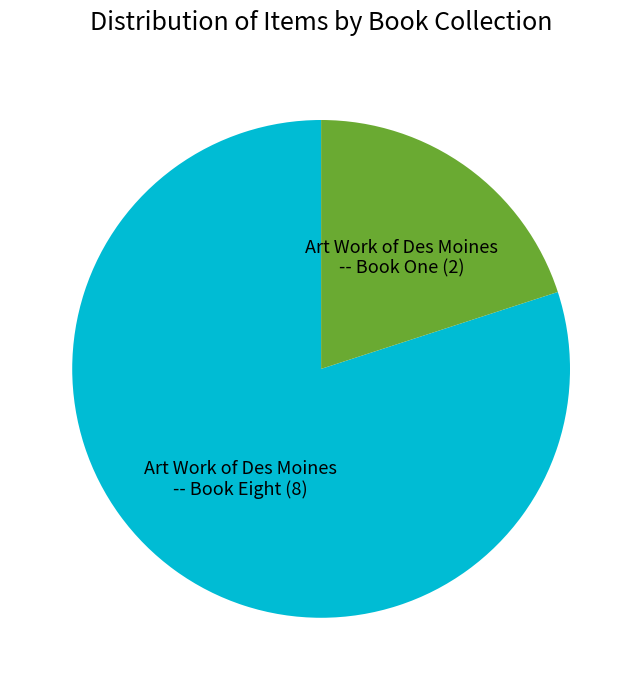

The Art Work of Des Moines -- Book Eight (8) slice represents 80% of the pie. True or false?

True